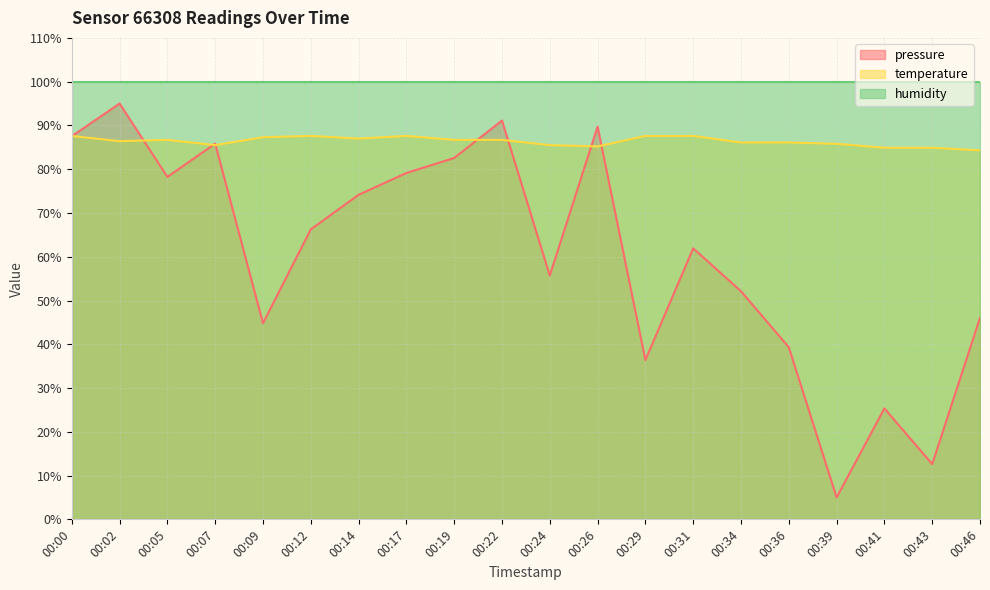

How many categories are shown in the chart?

20